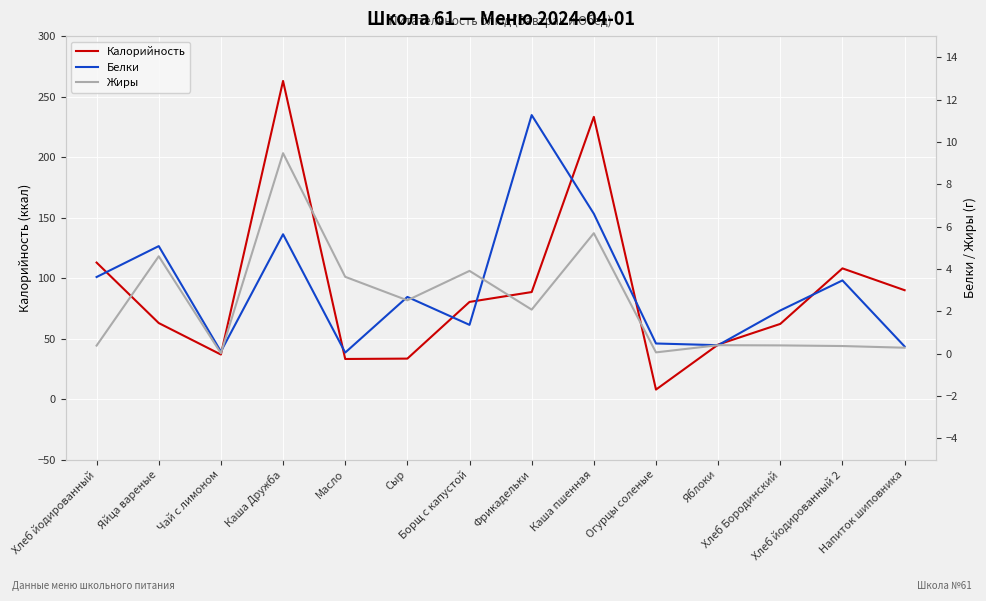

What is the label of the 6th point from the right?

Каша пшенная